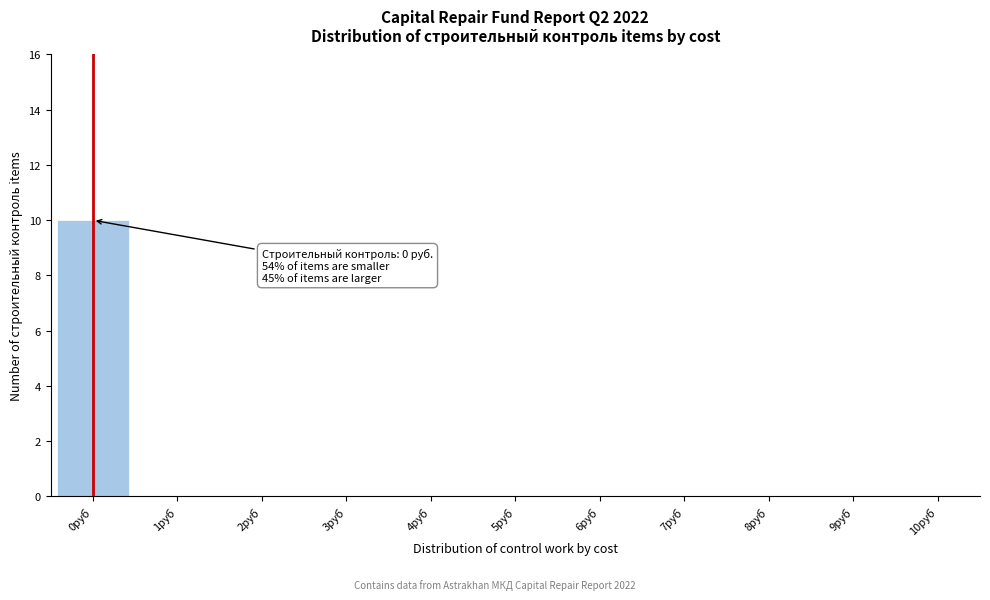

Reading left to right, what are all the values shown in this chart?

0руб=10	1руб=0	2руб=0	3руб=0	4руб=0	5руб=0	6руб=0	7руб=0	8руб=0	9руб=0	10руб=0